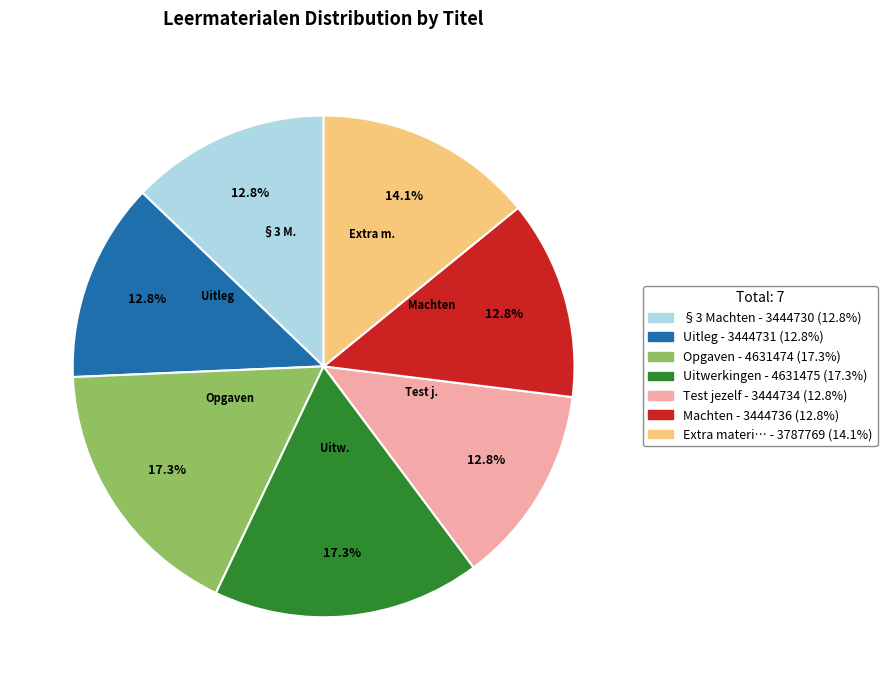

Is there a majority slice in this chart?

No